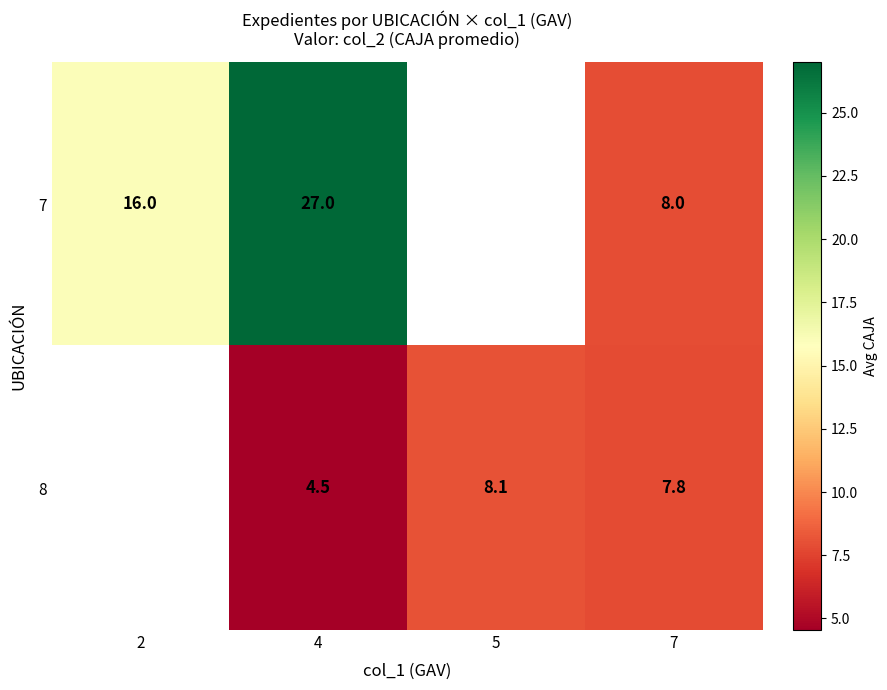

Which category has the lowest value across all series?

4